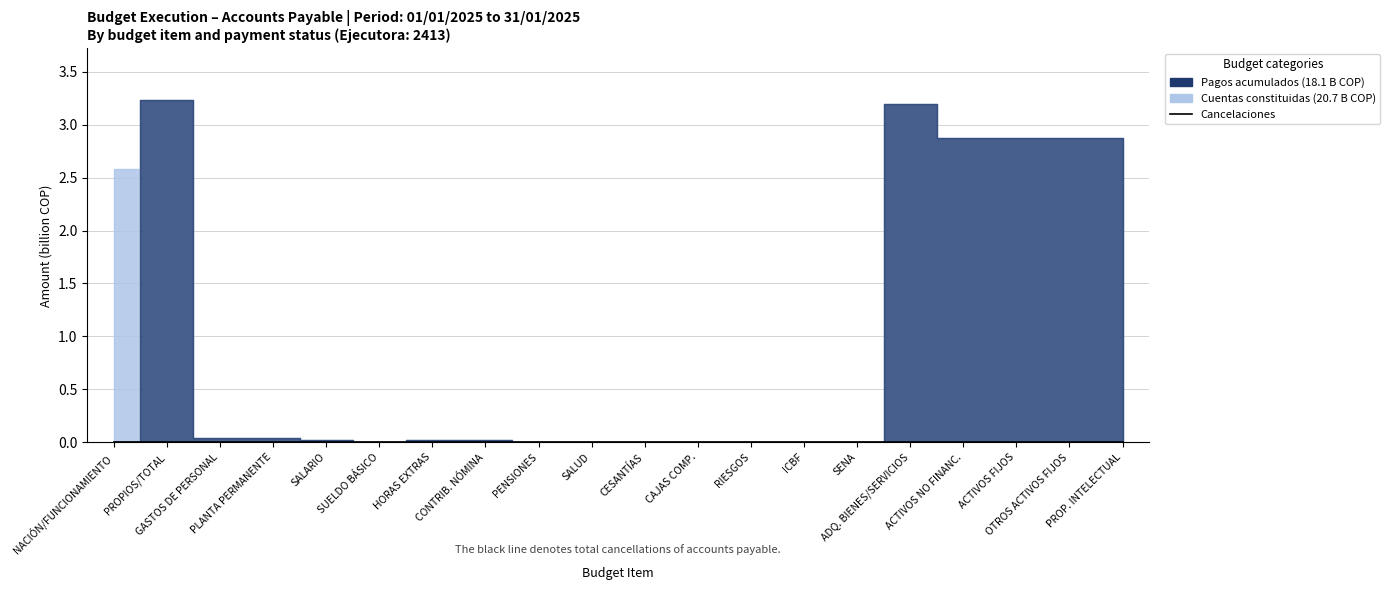

What is the maximum value for cuentas_constituidas?

3235263053.7